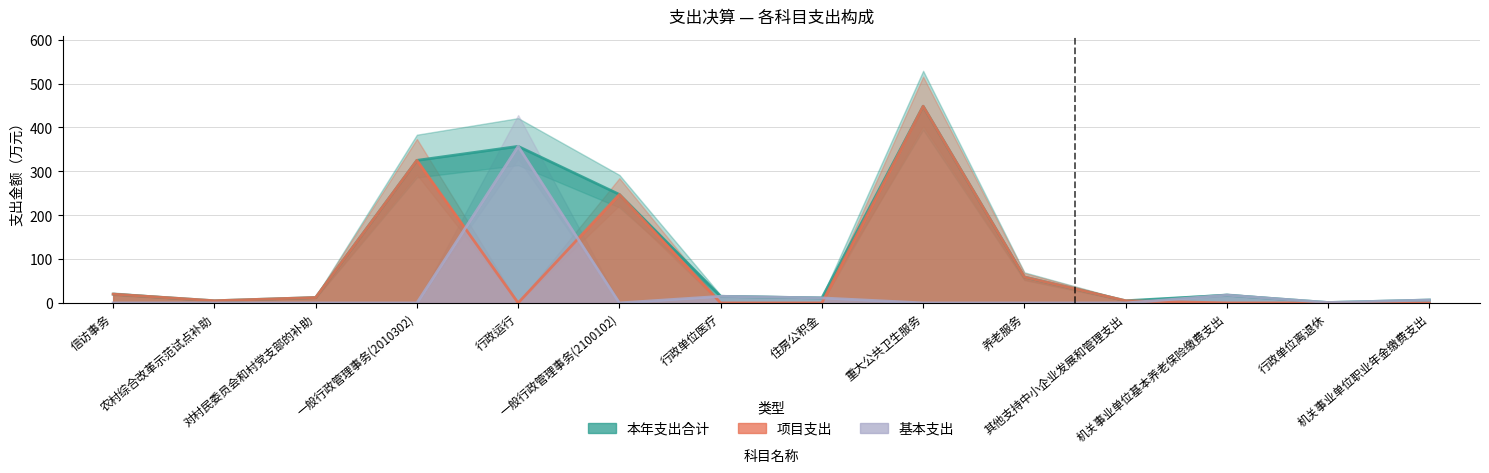

Between which two adjacent categories do 项目支出 and 基本支出 first intersect?

一般行政管理事务(2010302) and 行政运行